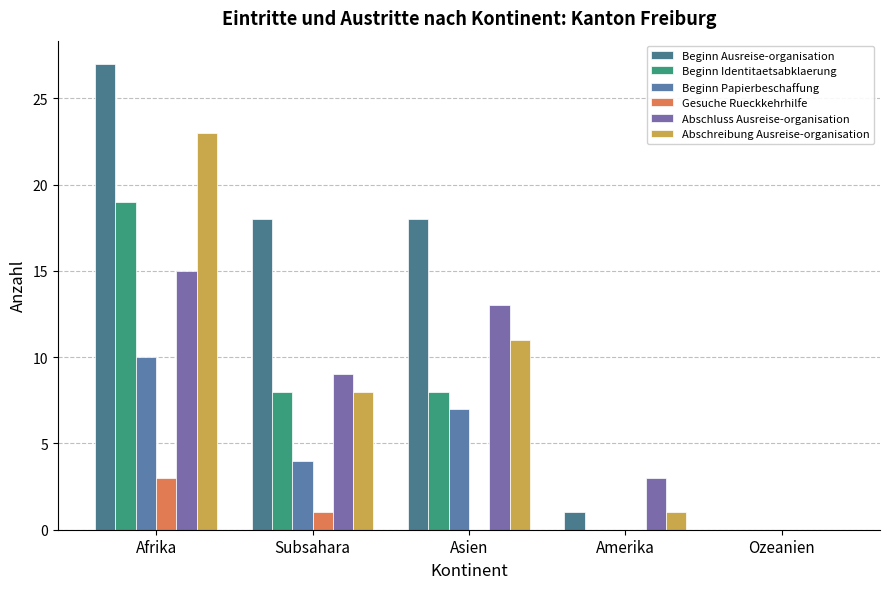

What are all the series names shown in the legend?

Beginn Ausreise-organisation, Beginn Identitaetsabklaerung, Beginn Papierbeschaffung, Gesuche Rueckkehrhilfe, Abschluss Ausreise-organisation, Abschreibung Ausreise-organisation